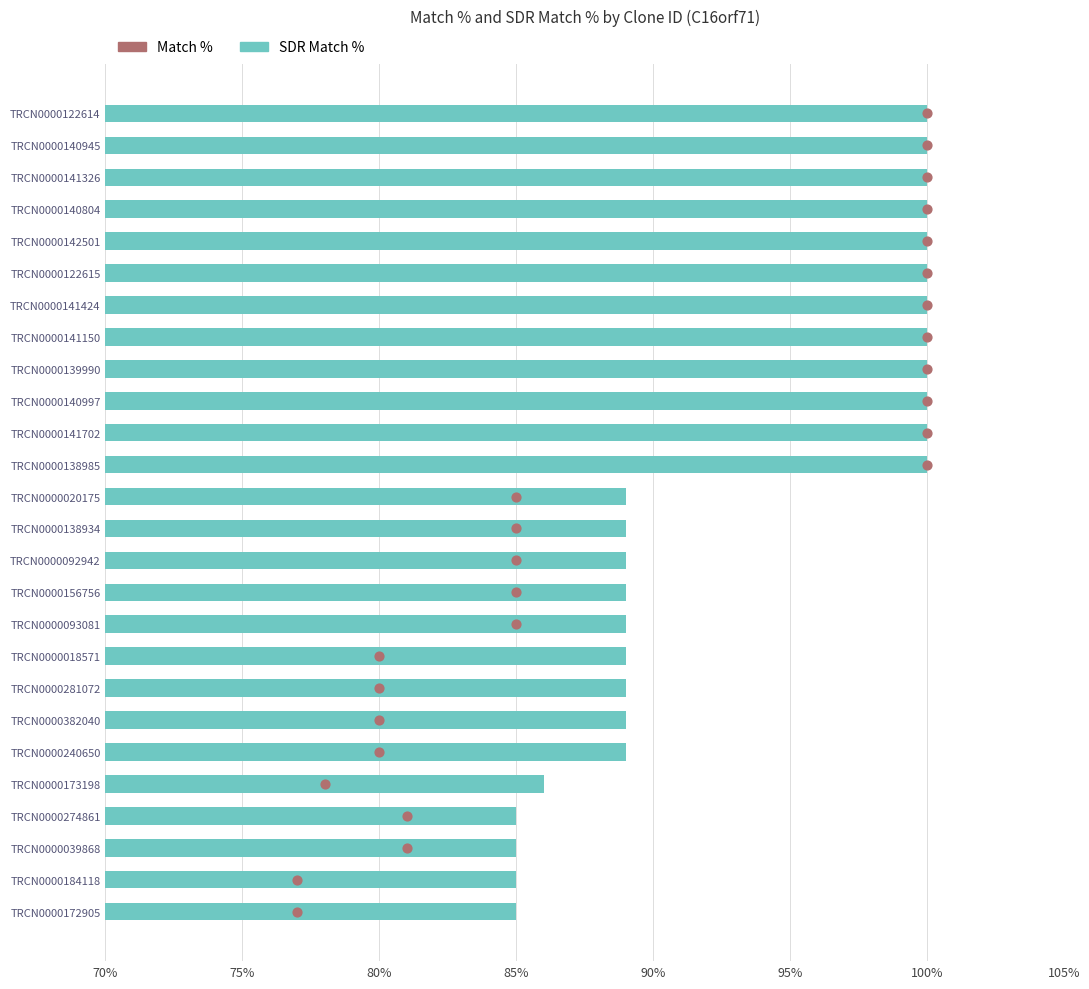

Which series contains the lowest Y value?

Match %